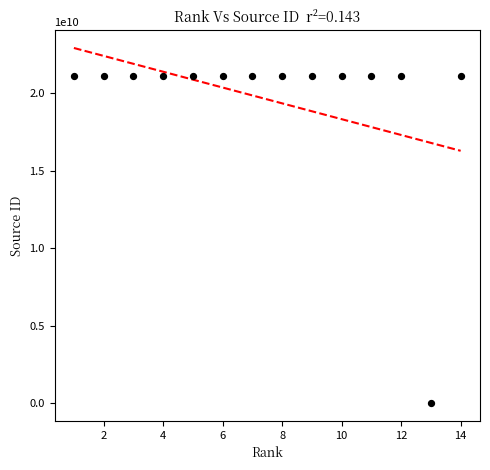

What is the range of X values (max minus min)?

13